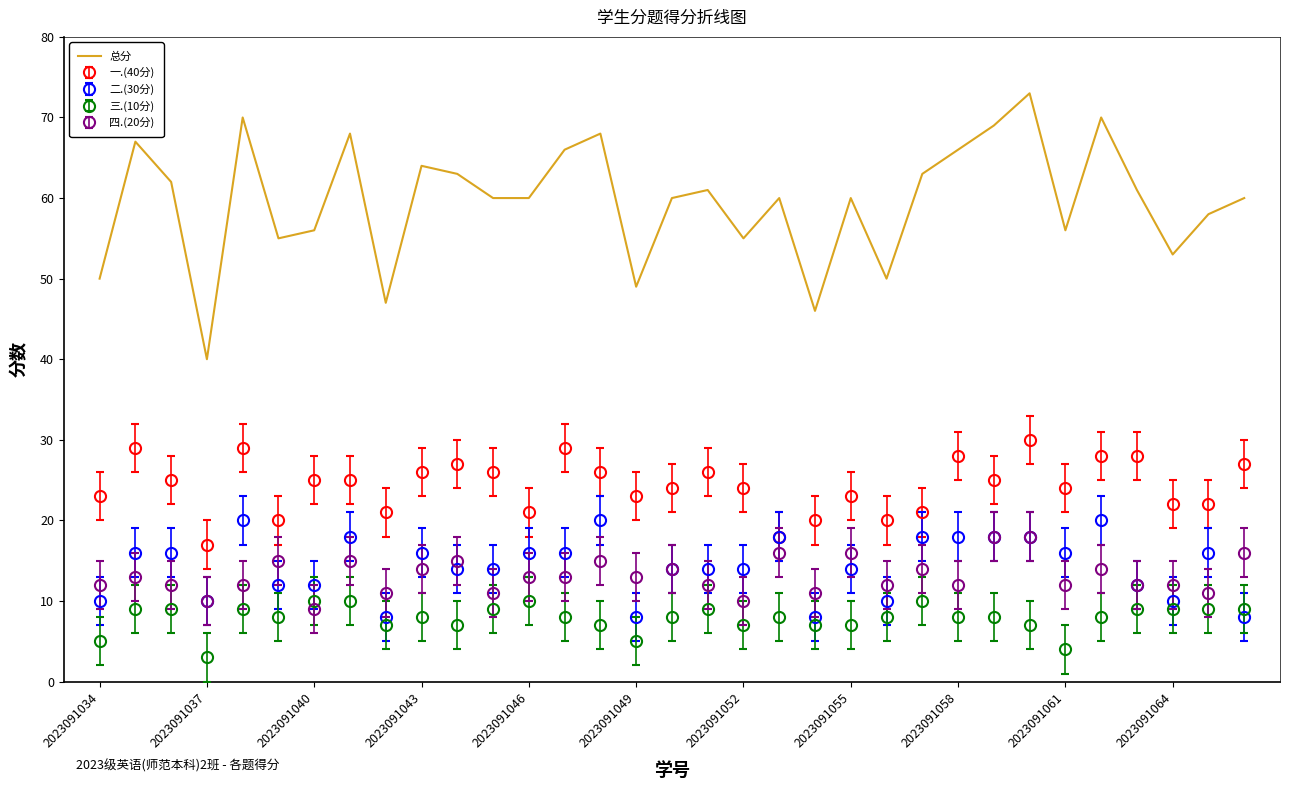

Which series has the largest total across all categories?

总分